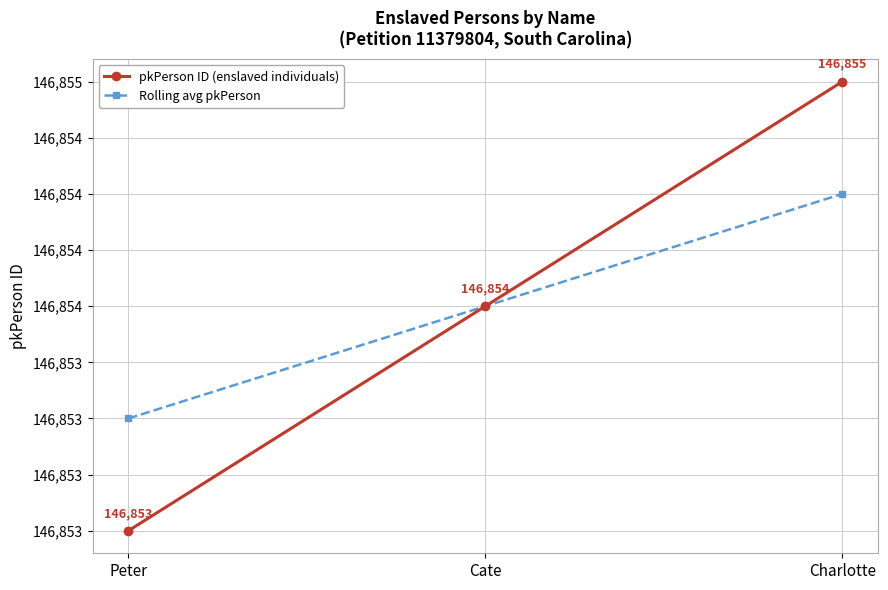

The value of pkPerson ID (enslaved individuals) at Peter is 232303.1. True or false?

False